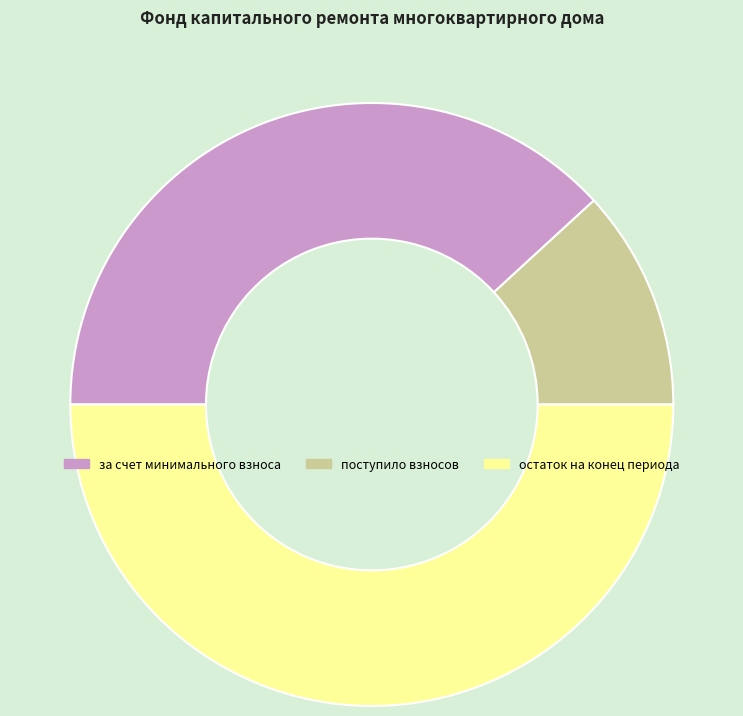

Rank the categories by value from lowest to highest.

поступило взносов, за счет минимального взноса, остаток на конец периода